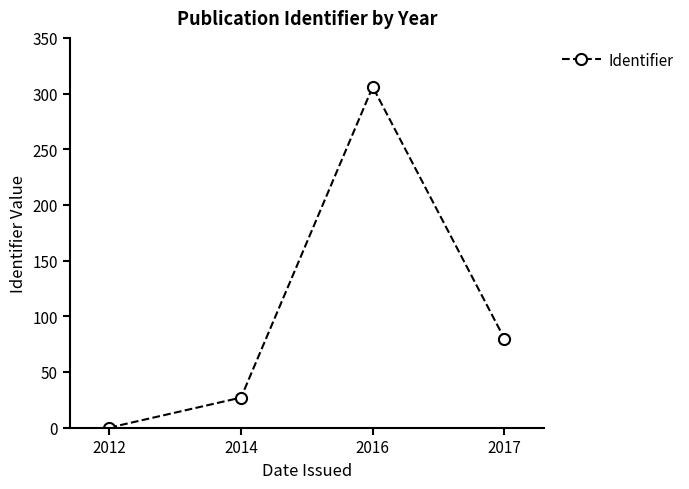

What is the change in value from 2012 to 2017?

+80